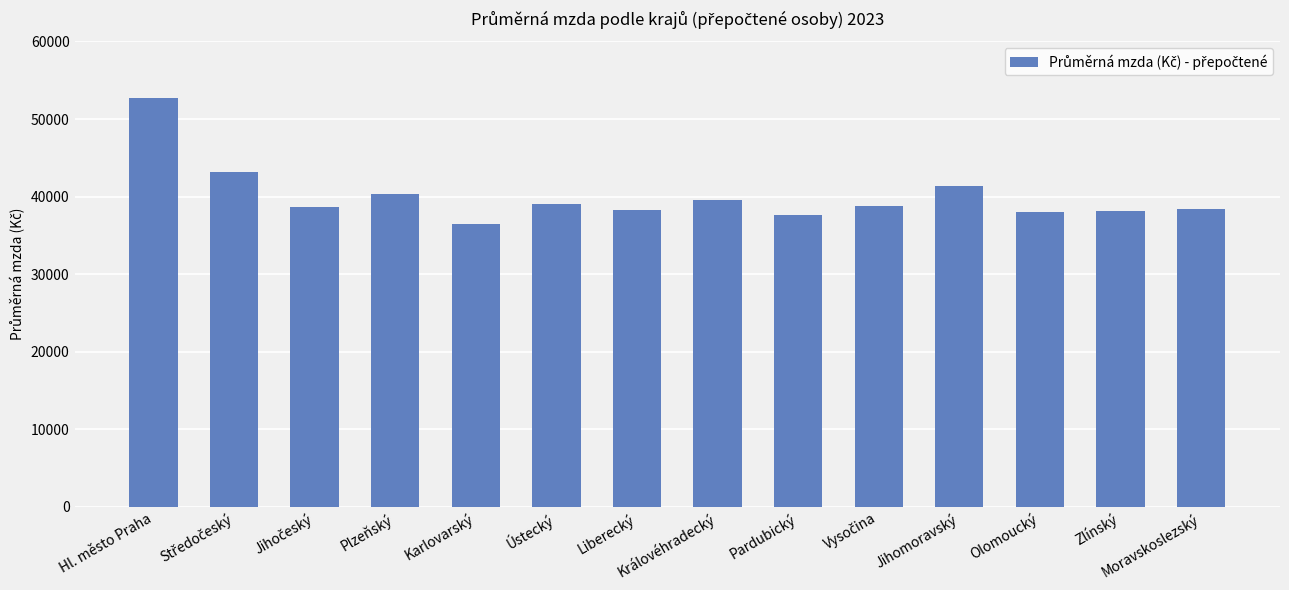

Approximately how many times larger is the value at Liberecký compared to Karlovarský?

1.0